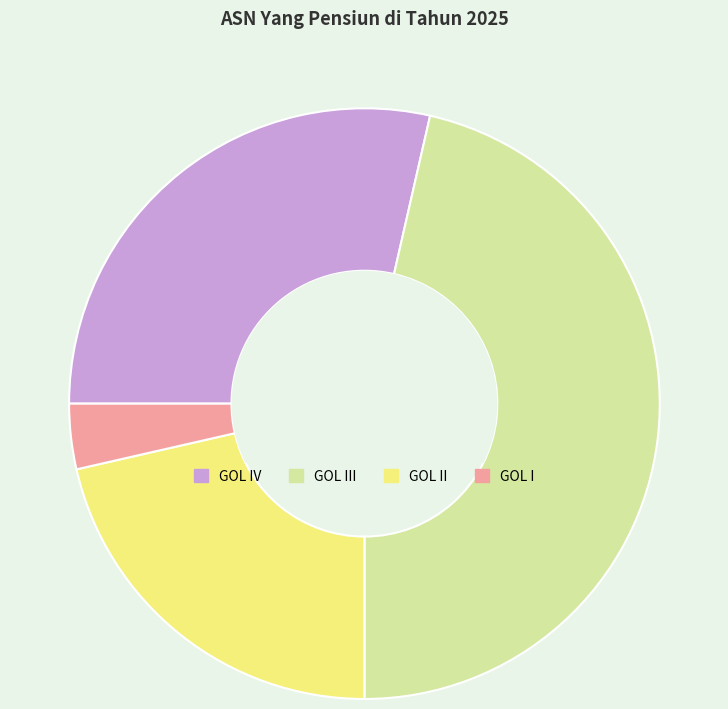

Between GOL II and GOL III, which is larger?

GOL III